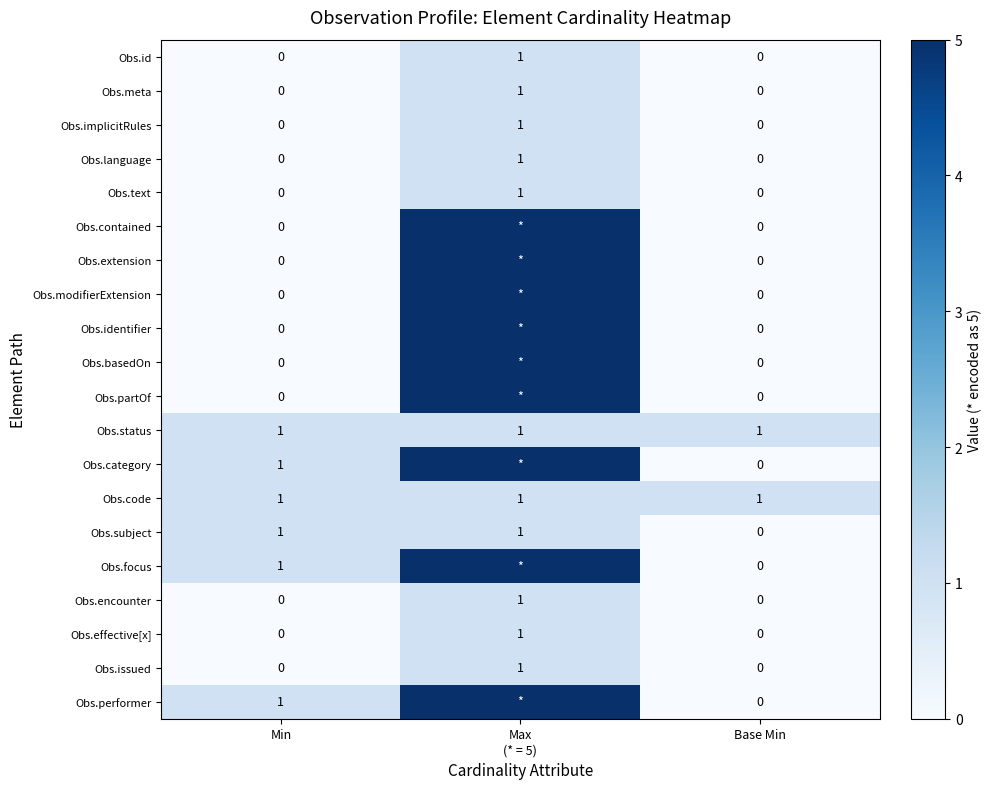

Between Base Min and Max
(* = 5), which is larger?

Max
(* = 5)